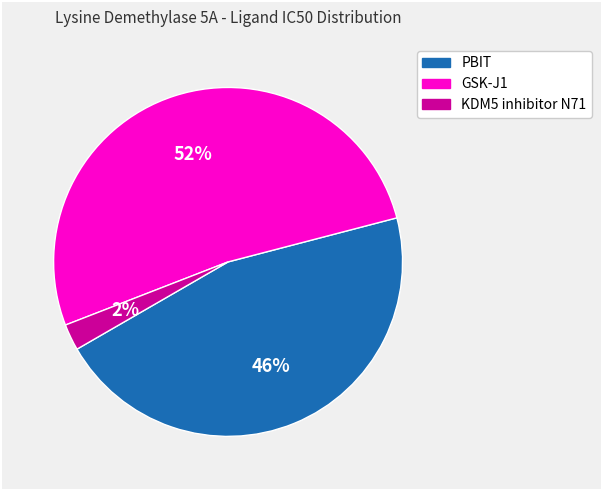

Rank the categories by value from lowest to highest.

KDM5 inhibitor N71, PBIT, GSK-J1